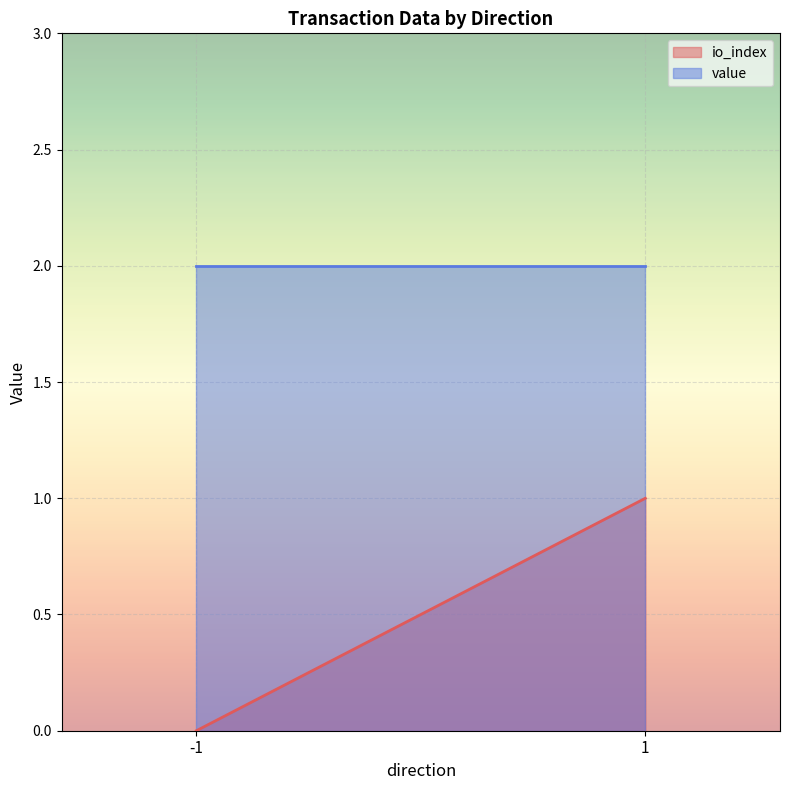

How many values in io_index are above zero?

1